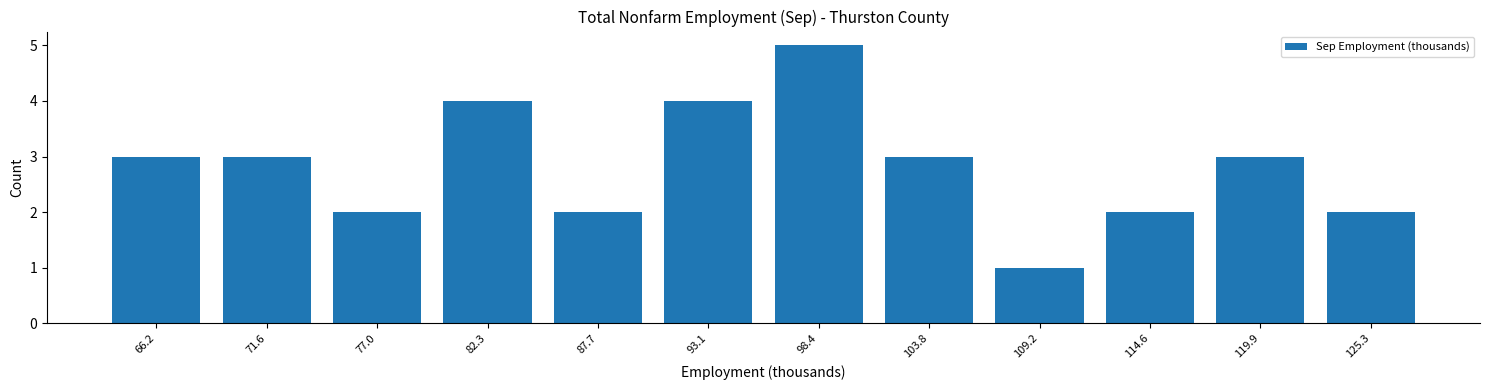

Reading left to right, transcribe all the data shown in this chart.

66.2=3	71.6=3	77.0=2	82.3=4	87.7=2	93.1=4	98.4=5	103.8=3	109.2=1	114.6=2	119.9=3	125.3=2